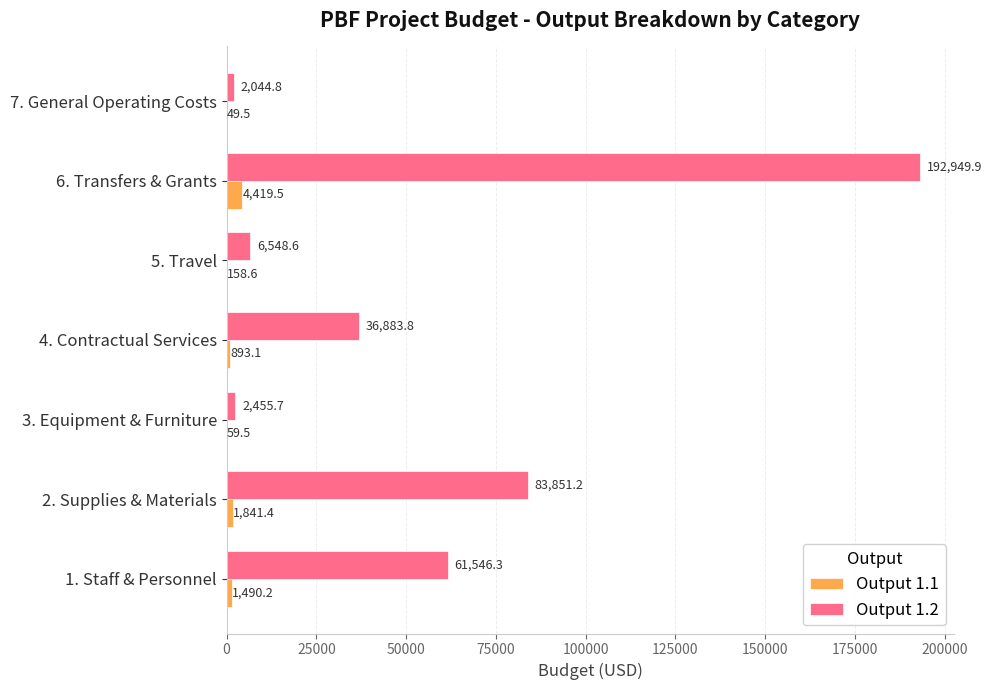

Which series changed the most between 2. Supplies & Materials and 5. Travel?

Output 1.2